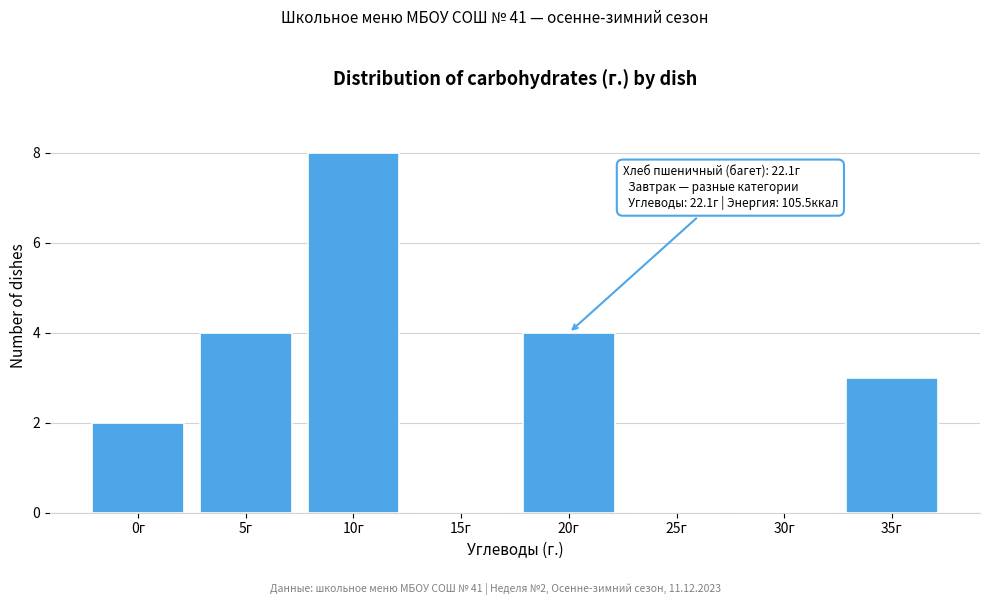

Reading left to right, what are all the values shown in this chart?

0г=2	5г=4	10г=8	15г=0	20г=4	25г=0	30г=0	35г=3